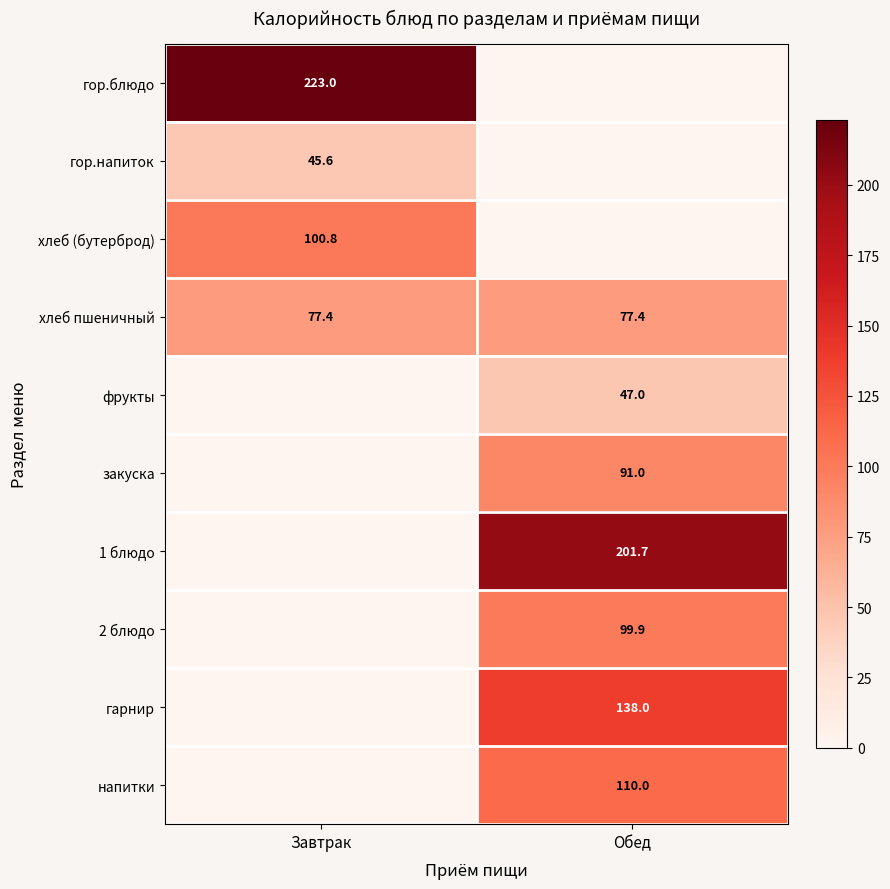

At which category is the sum across all series the highest?

Обед